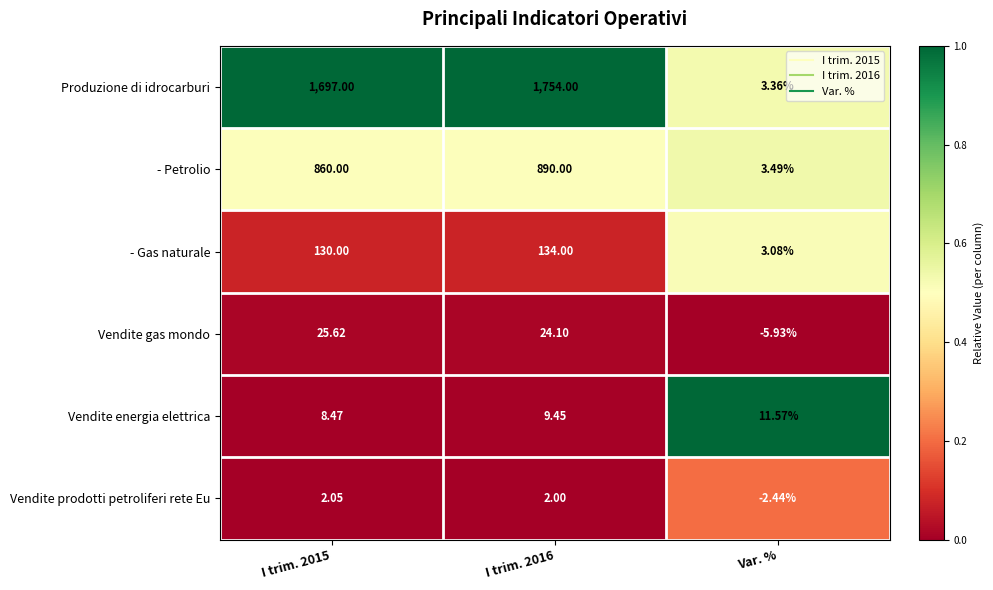

What is the total value across all series at I trim. 2016?

2813.6